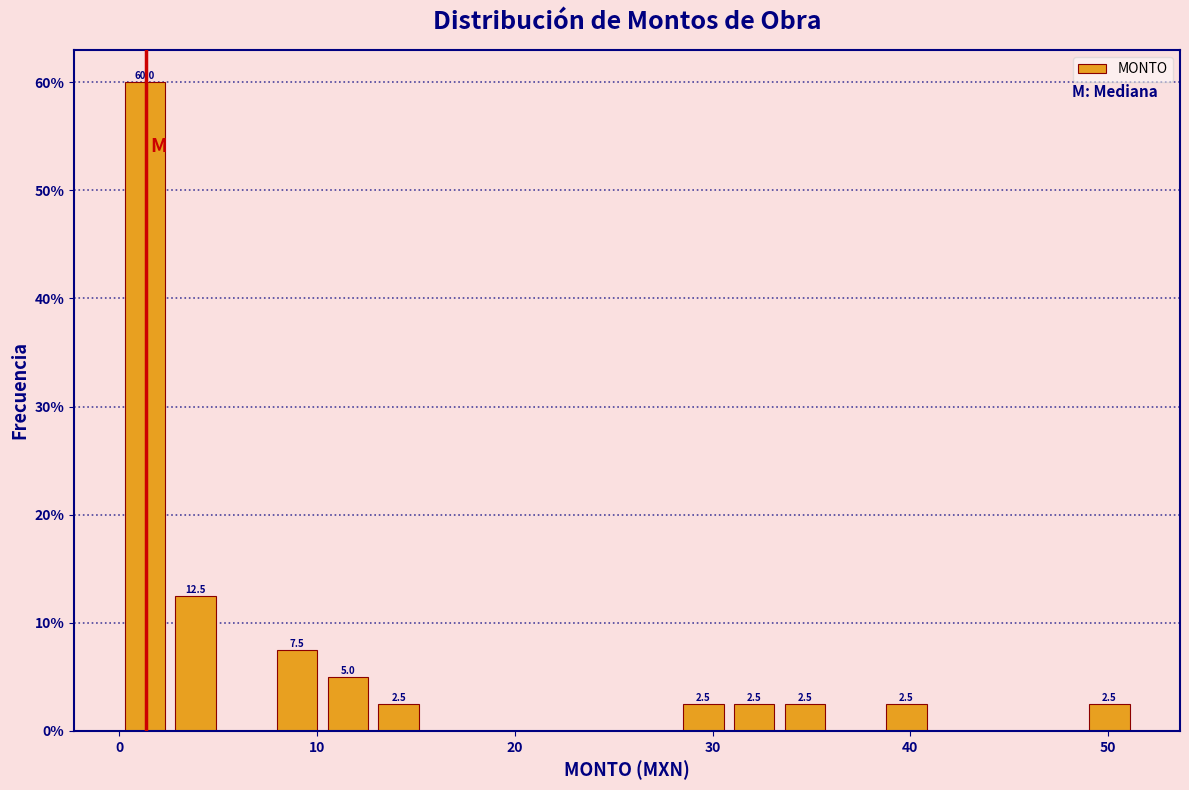

Around what value on the x-axis is the tallest bar? Give the approximate position of its centre, as read against the axis.

1